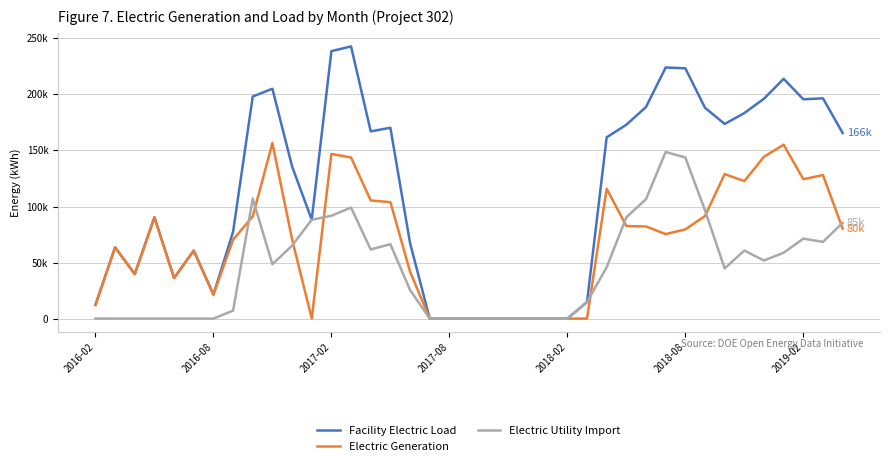

Does the chart have visible grid lines?

Yes